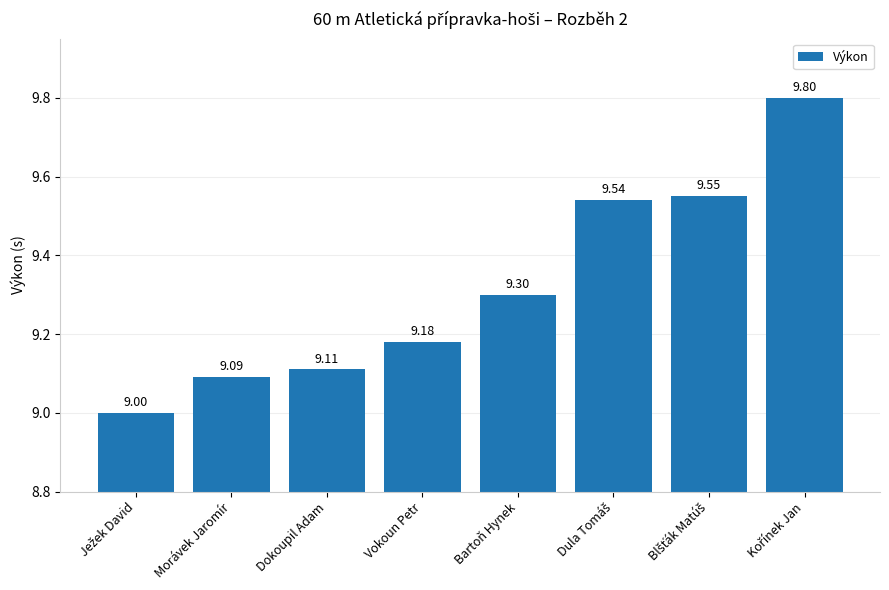

What is the difference between the maximum and minimum values?

0.8